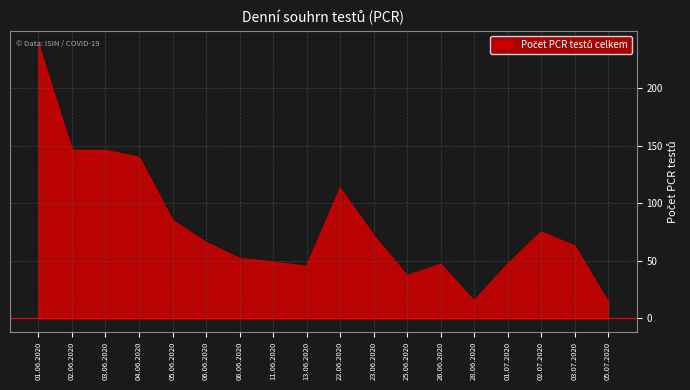

What is the sum of all values?

1450